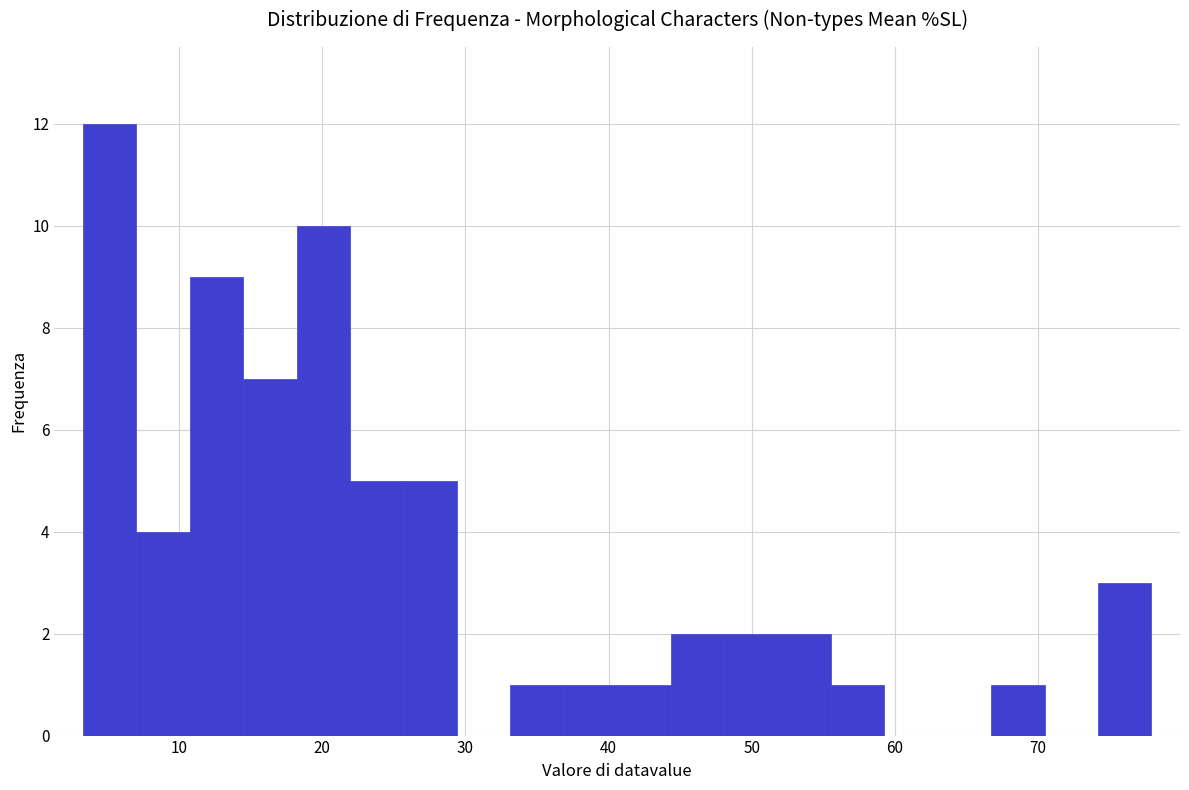

Around what value on the x-axis is the tallest bar? Give the approximate position of its centre, as read against the axis.

5